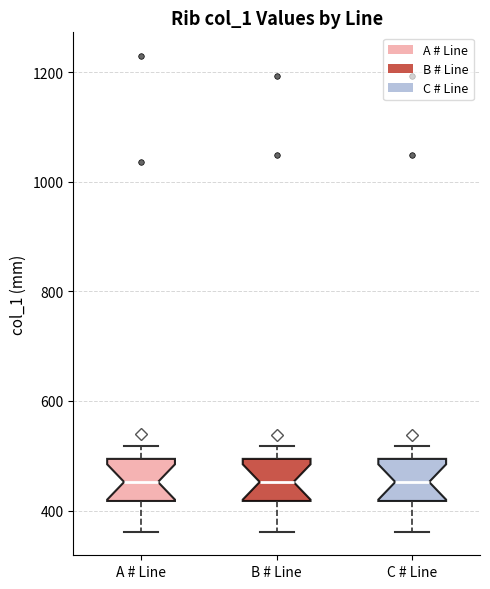

Where is the upper edge of the box for C # Line on the y-axis? The values are not printed on the chart, so give them approximately, as read against the axis.

500